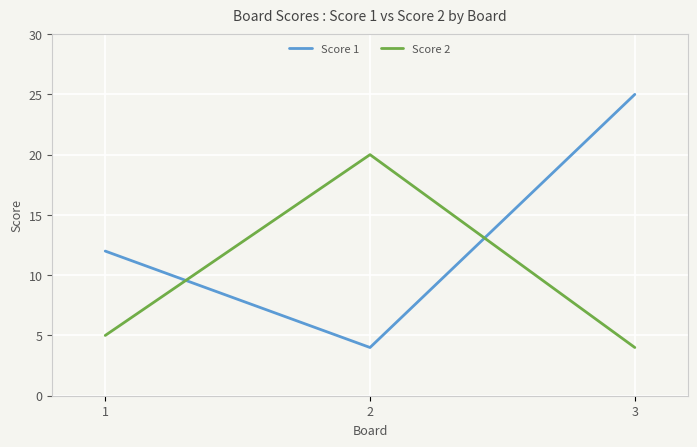

Which series has the widest spread of values?

Score 1